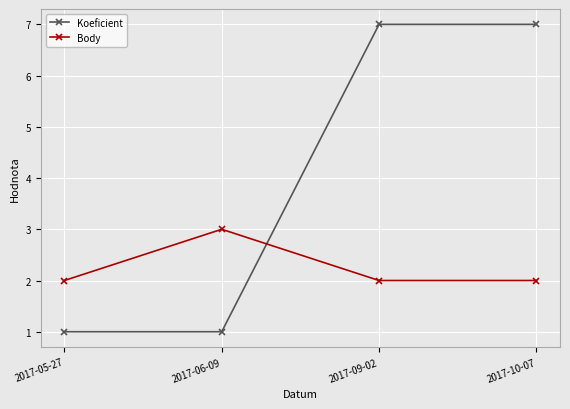

What is the label of the 2nd point from the left?

2017-06-09